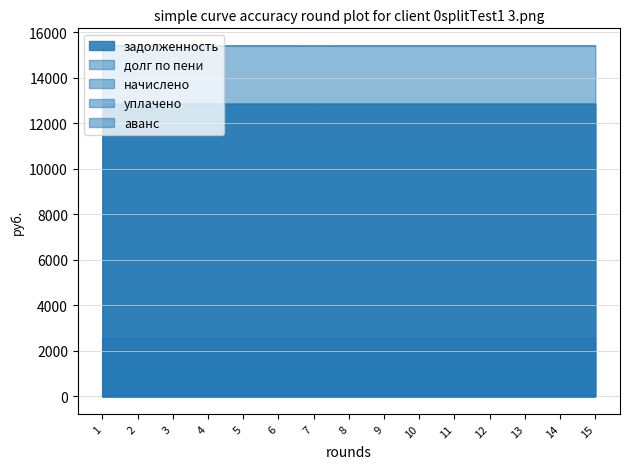

What are all the series names shown in the legend?

задолженность, долг по пени, начислено, уплачено, аванс